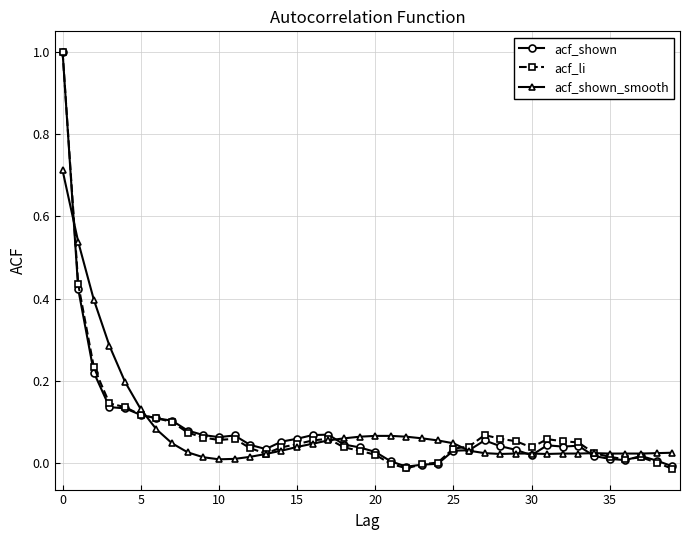

What are all the series names shown in the legend?

acf_shown, acf_li, acf_shown_smooth